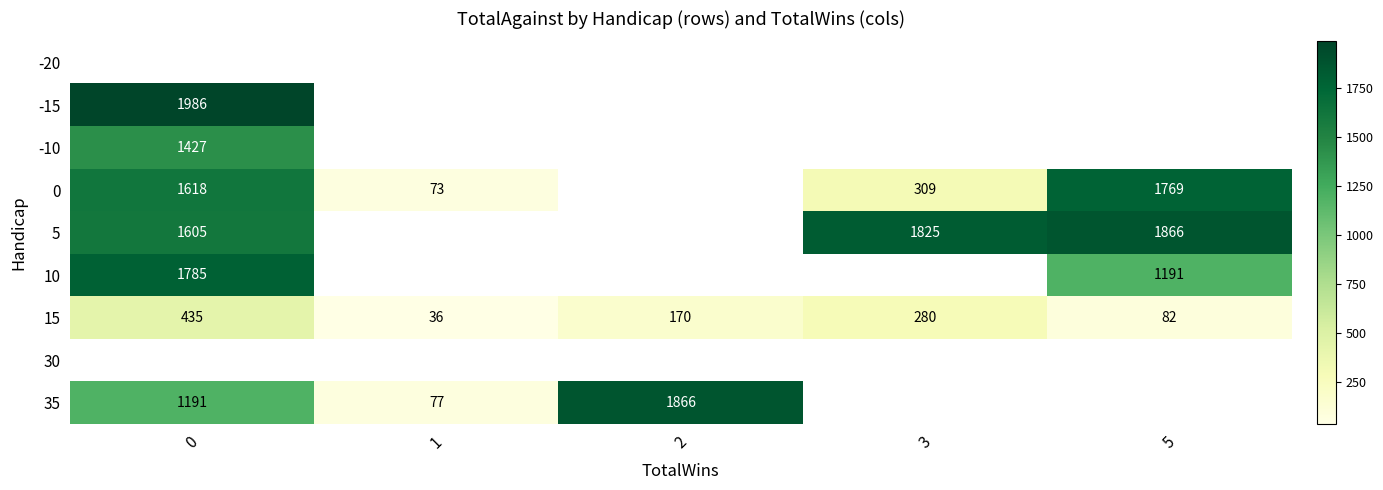

How many data points in 15 are less than 170?

2